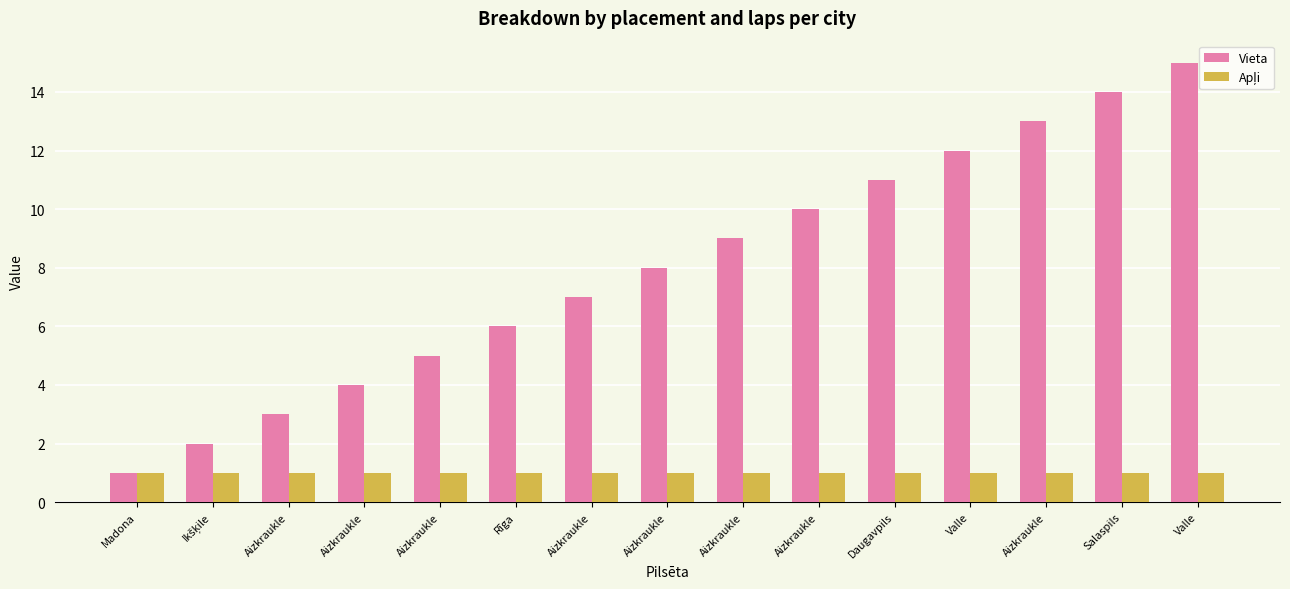

What is the maximum value shown in the chart?

15